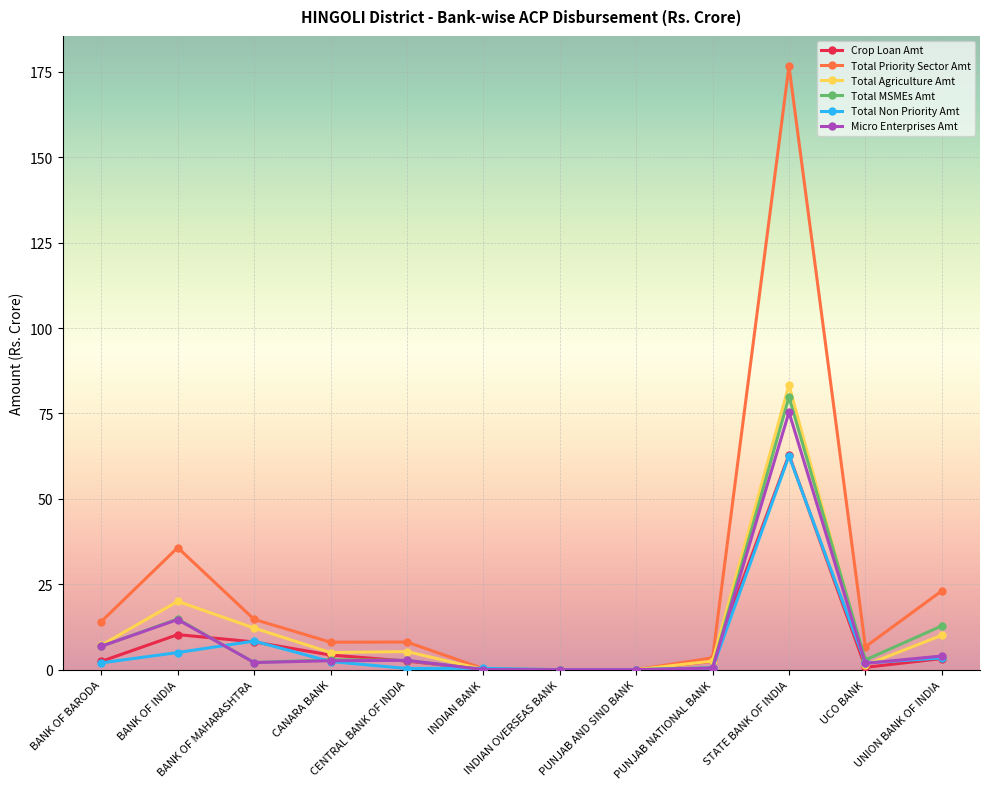

Which series has the widest spread of values?

Total Priority Sector Amt